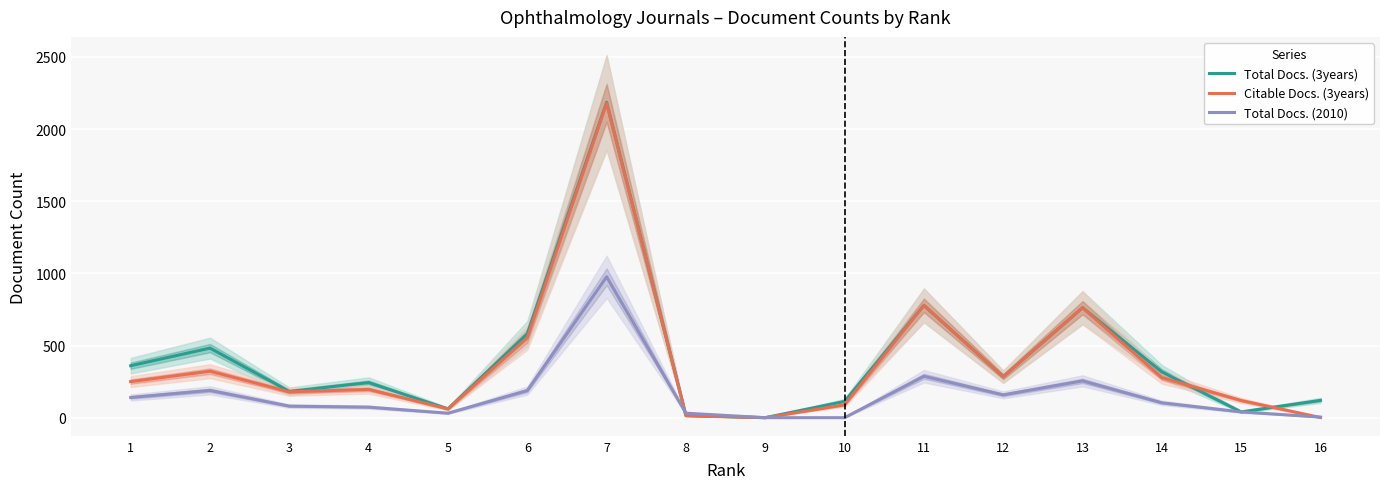

What is the greatest value displayed?

2185